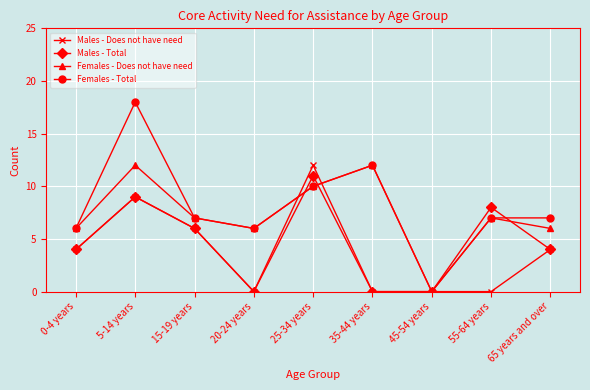

Is it true that Males - Total equals 4 at 45-54 years?

False